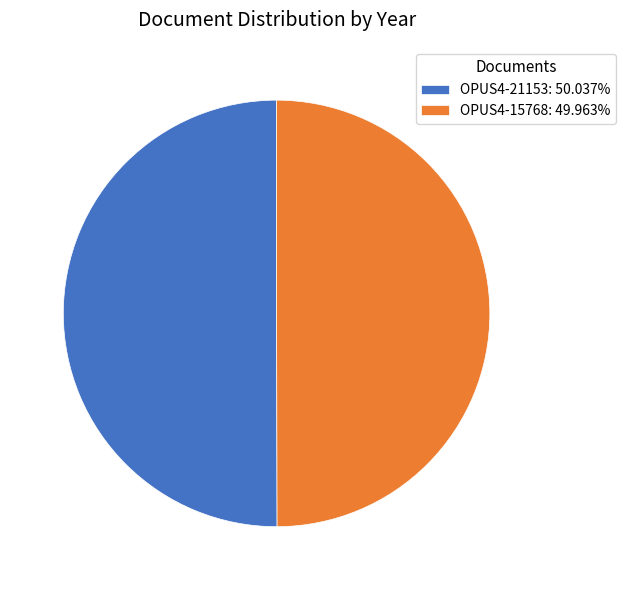

What is the ratio of the value at OPUS4-15768: 49.963% to the value at OPUS4-21153: 50.037%?

1.0